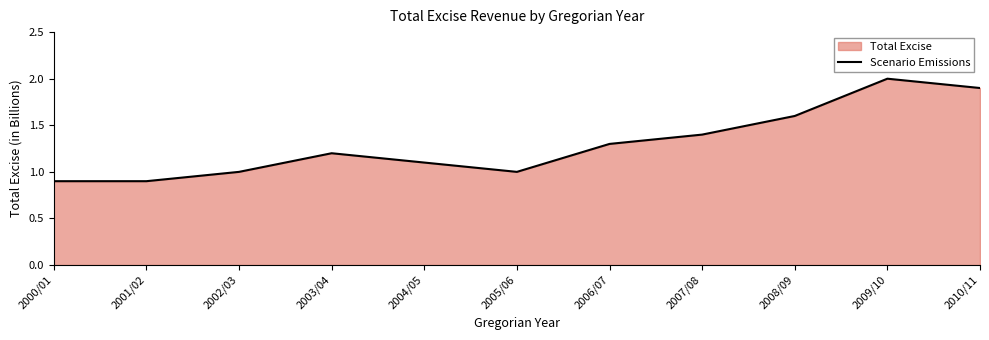

Count the number of categories in the chart.

11